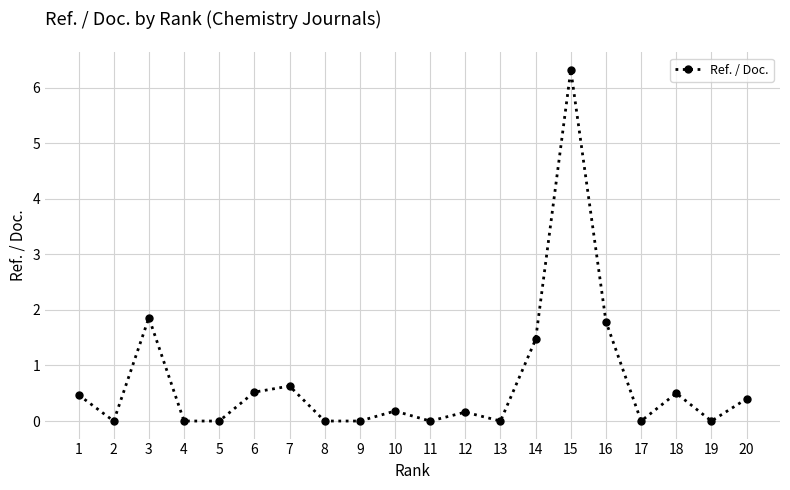

At which category does the chart reach its peak across all series?

15